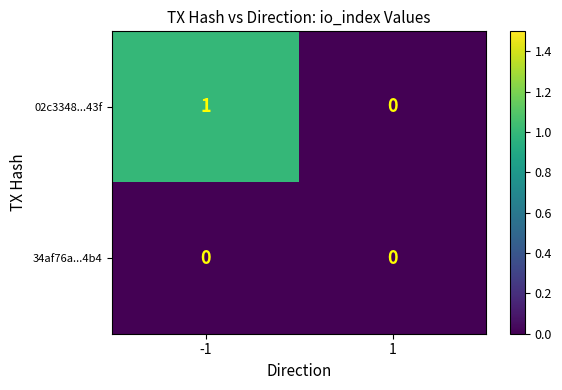

Reading left to right, list all the values displayed in this chart.

02c3348...43f: -1=1	1=0
34af76a...4b4: -1=0	1=0